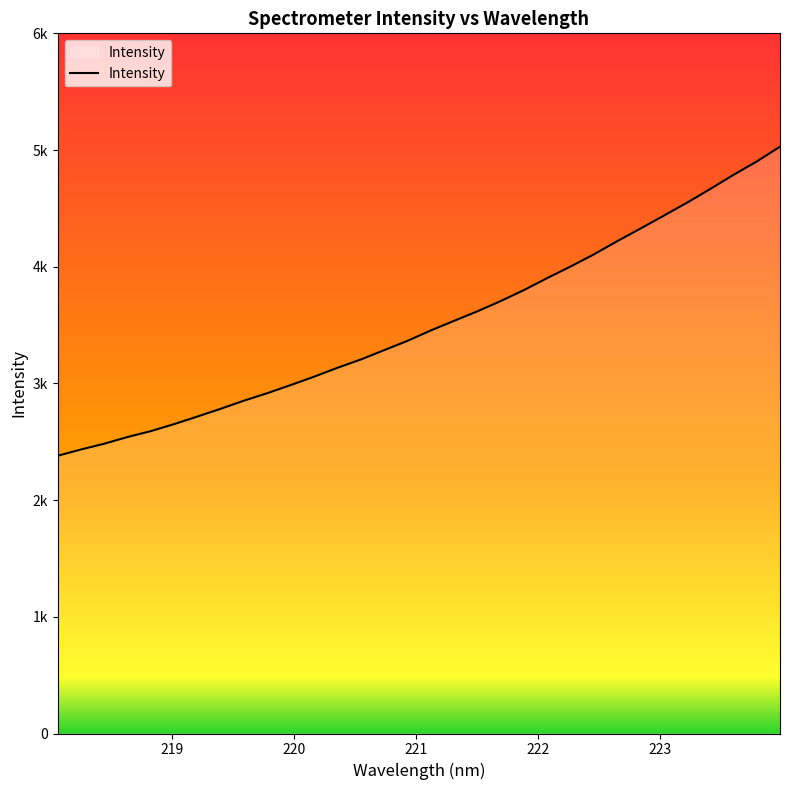

How many lines are shown in the chart?

1